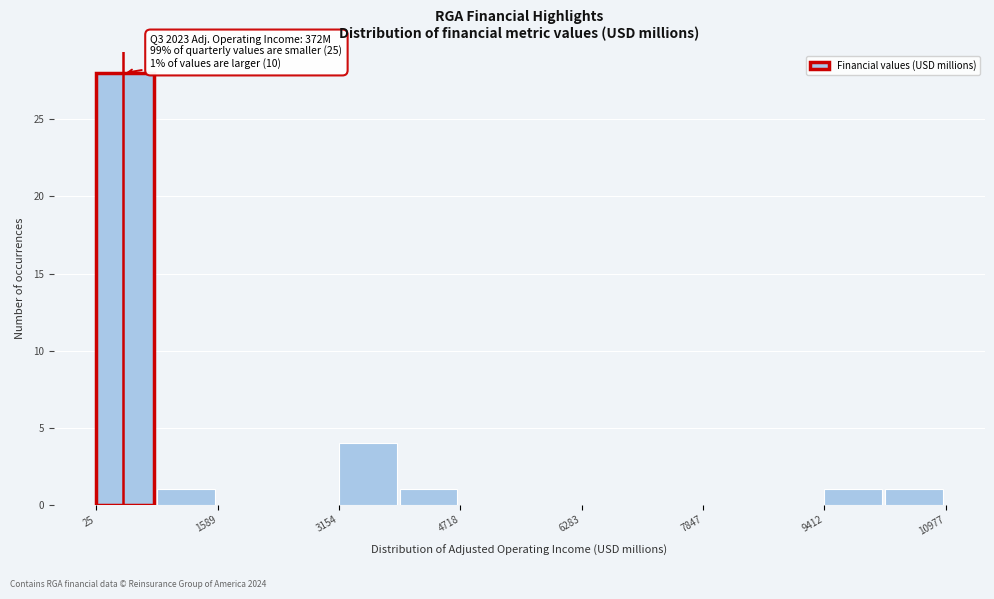

Around what value on the x-axis is the tallest bar? Give the approximate position of its centre, as read against the axis.

400